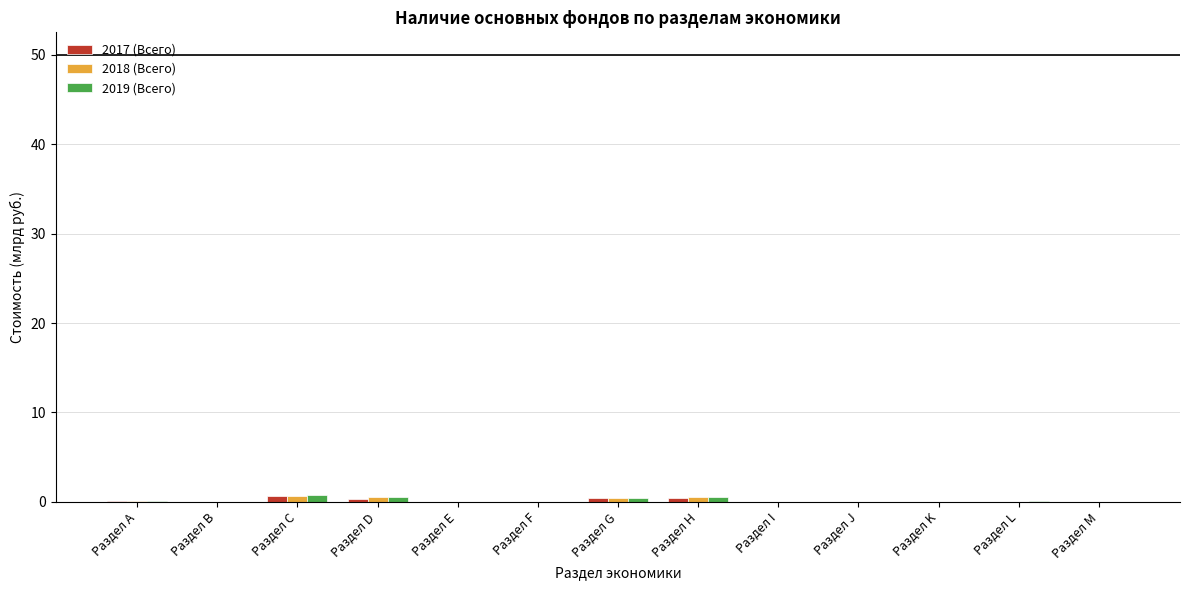

The 2017 (Всего) series shows 0.0 at Раздел B. True or false?

True